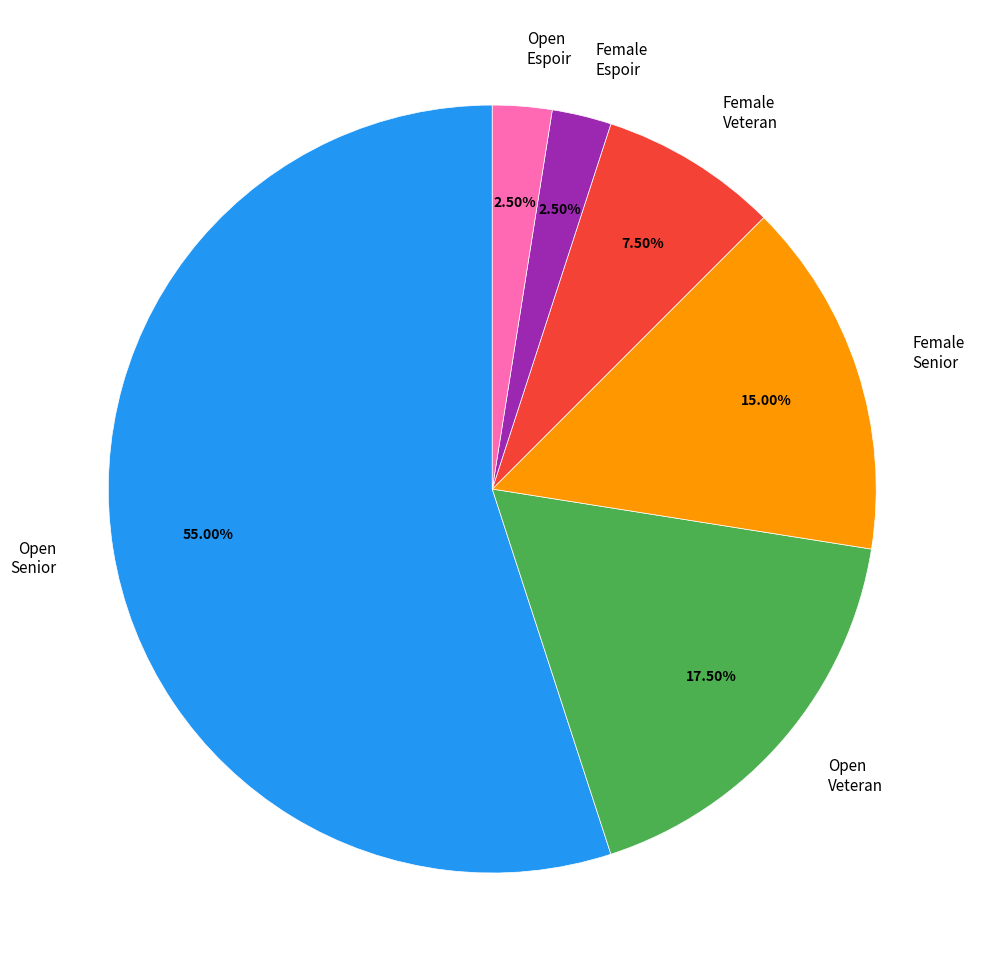

Combined, do Female Senior and Open Veteran account for over 50%?

No